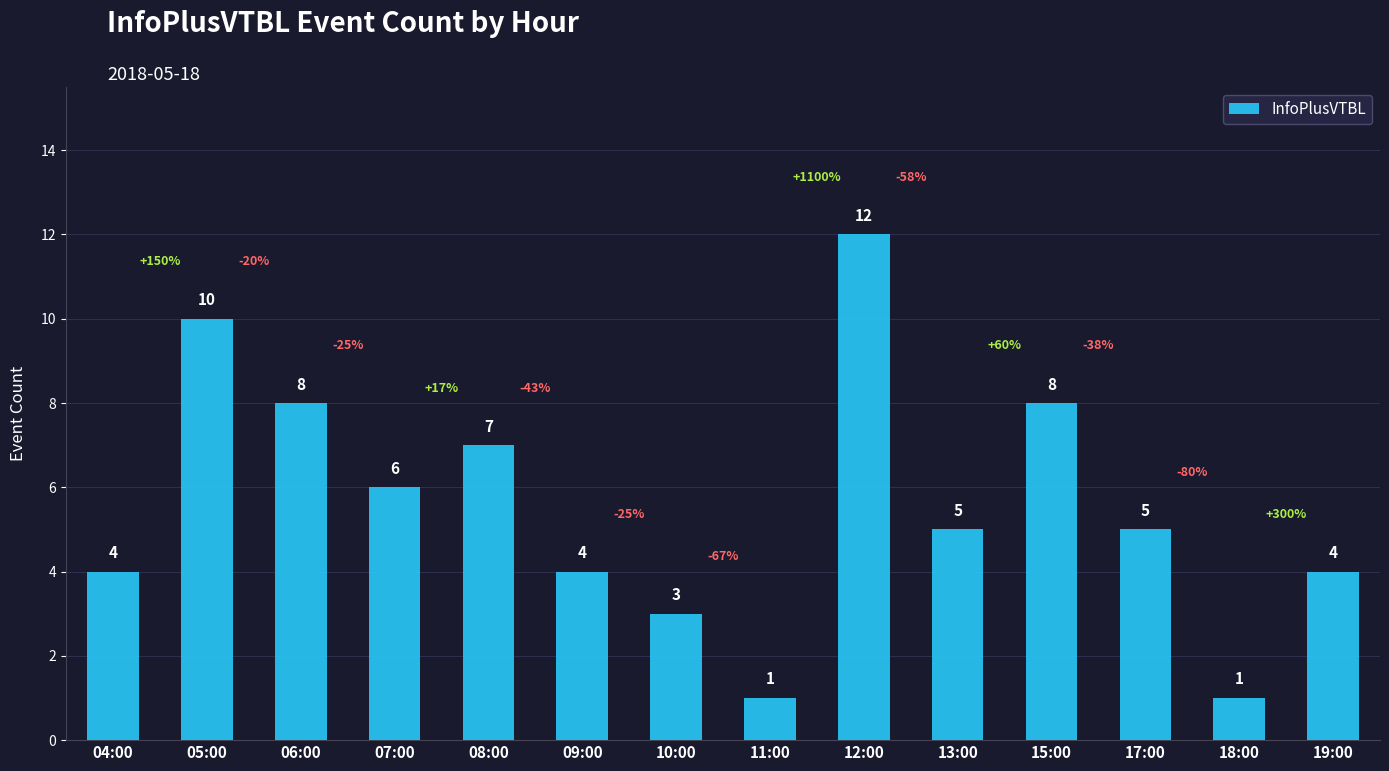

The chart shows a value of 7 at 09:00. True or false?

False